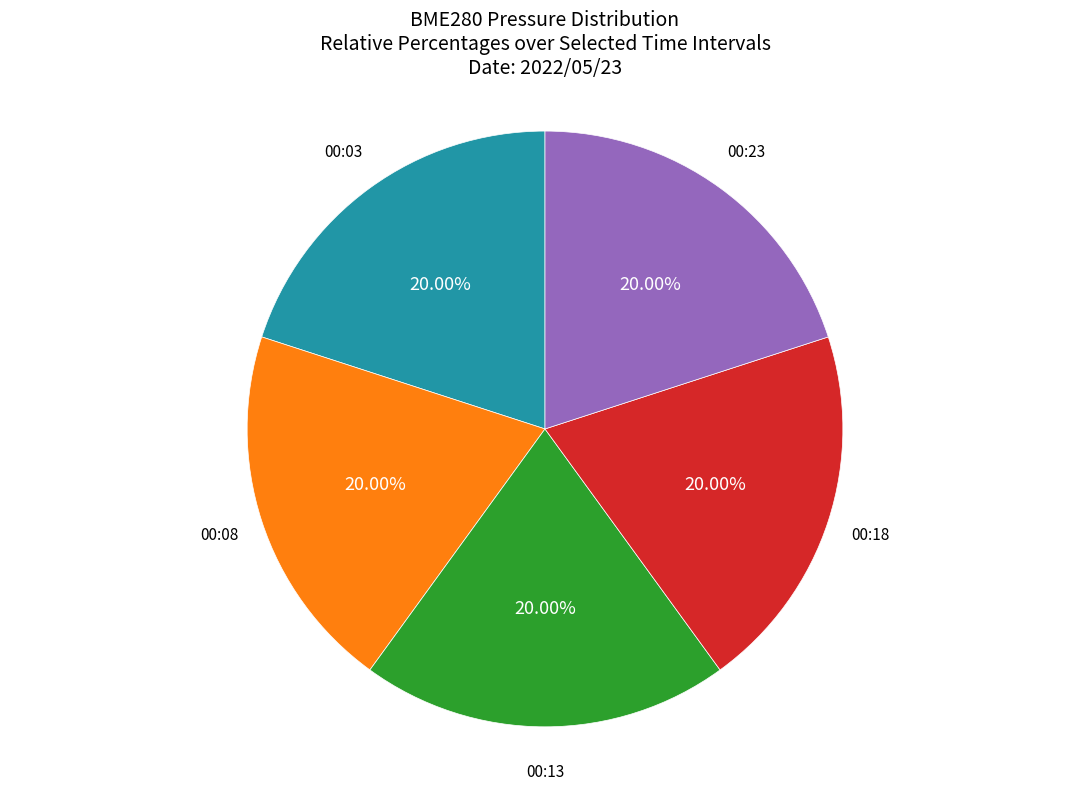

Is there any slice that represents more than half of the pie?

No